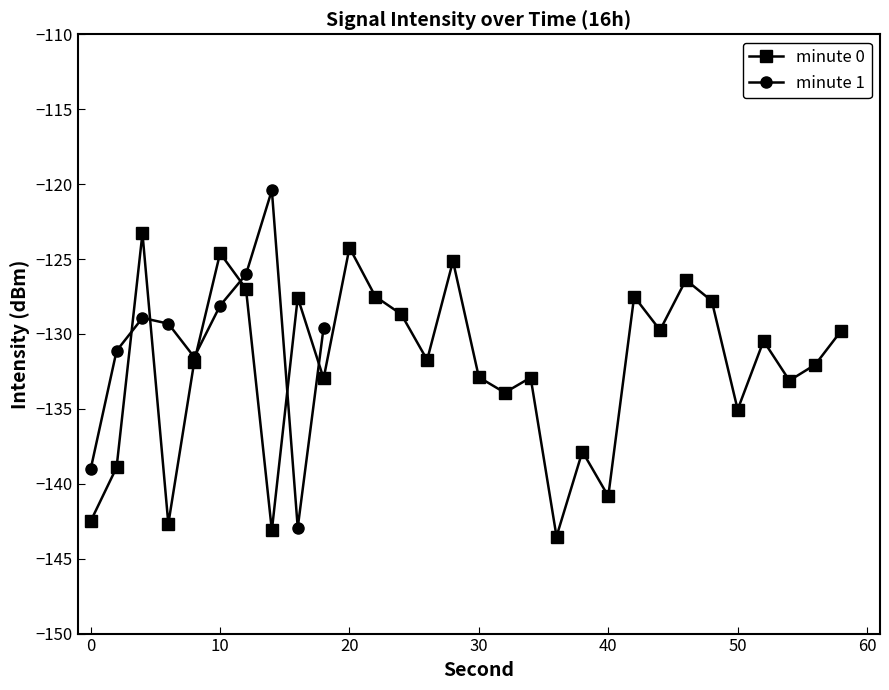

How many interior local valleys (lower than both neighbors) does the data have?

10